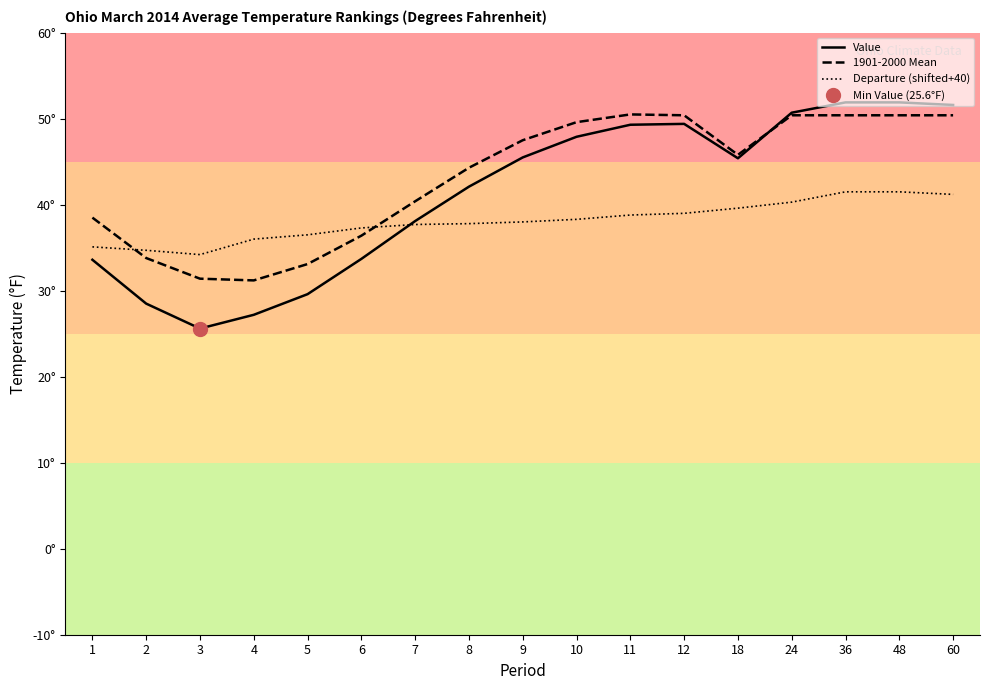

Between 5 and 7, which series saw the biggest shift?

Value